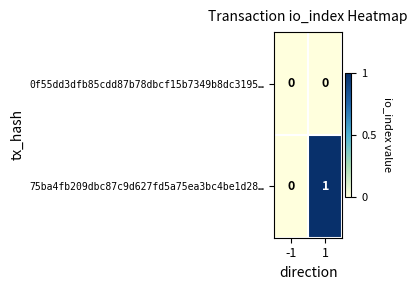

Which series has the largest range (max minus min)?

75ba4fb209dbc87c9d627fd5a75ea3bc4be1d28…